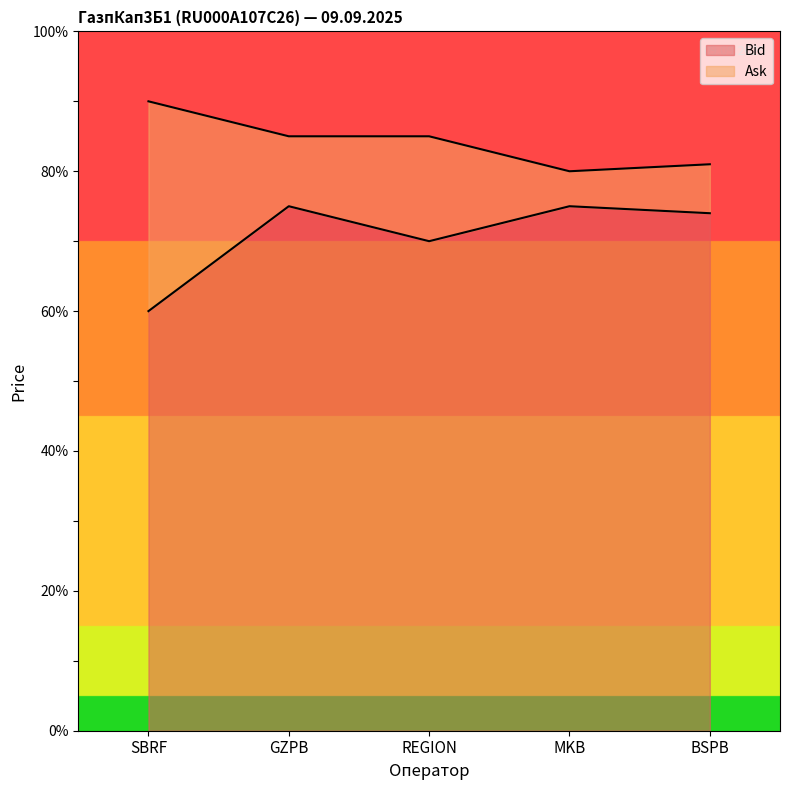

Which series has the largest total across all categories?

Ask